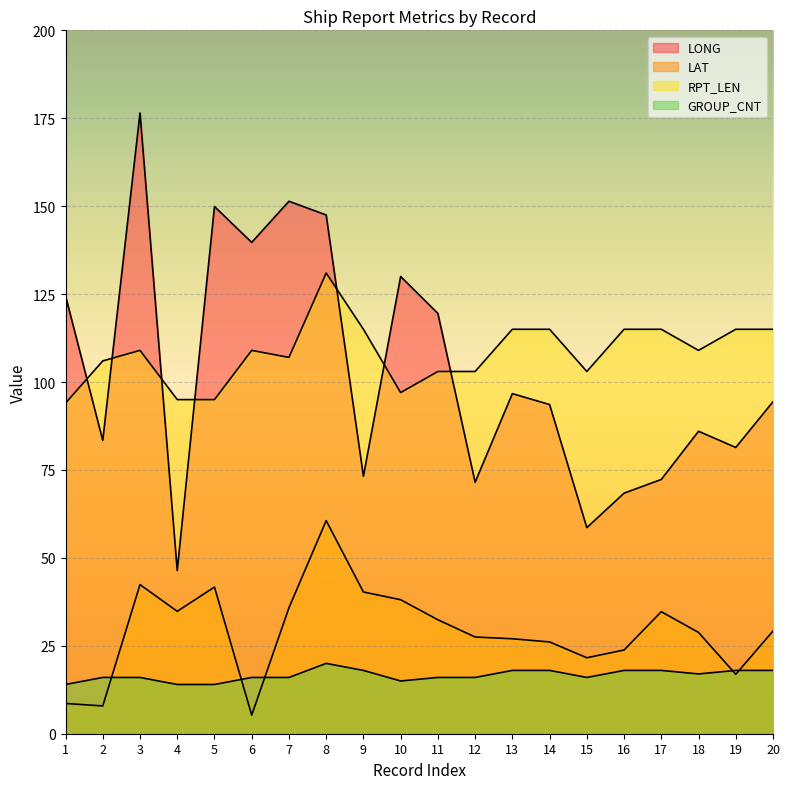

Is the value of LONG at 3 greater than the value of RPT_LEN at 3?

Yes